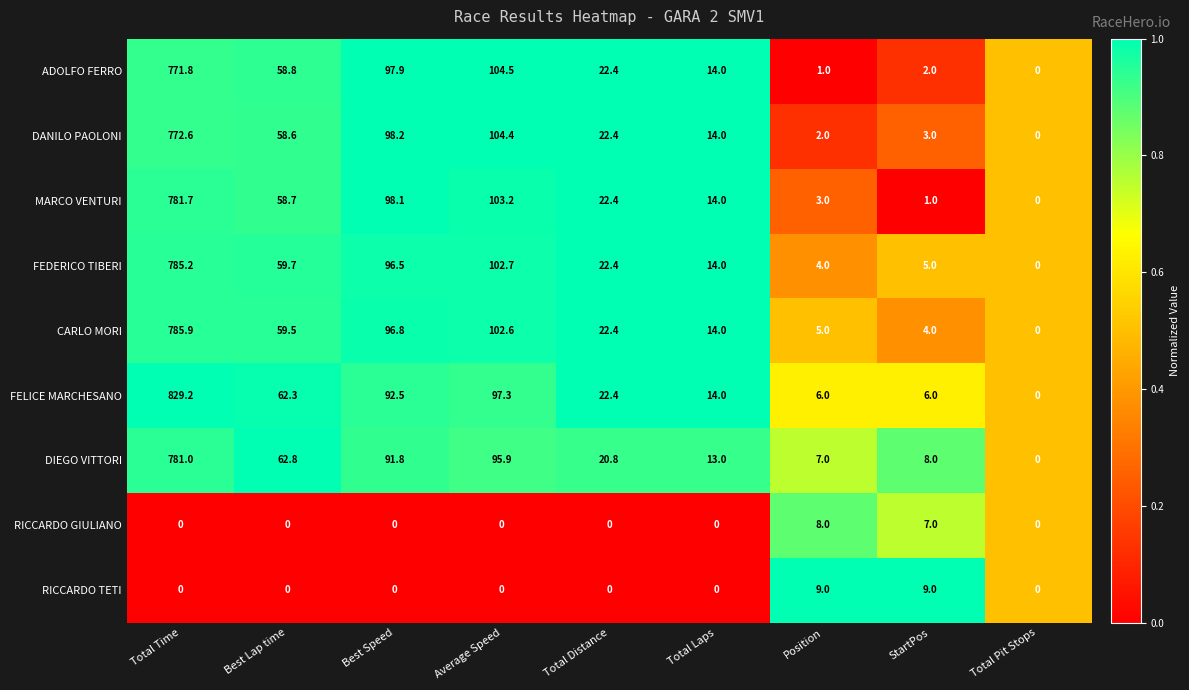

Read the DIEGO VITTORI value at Best Speed.

91.8